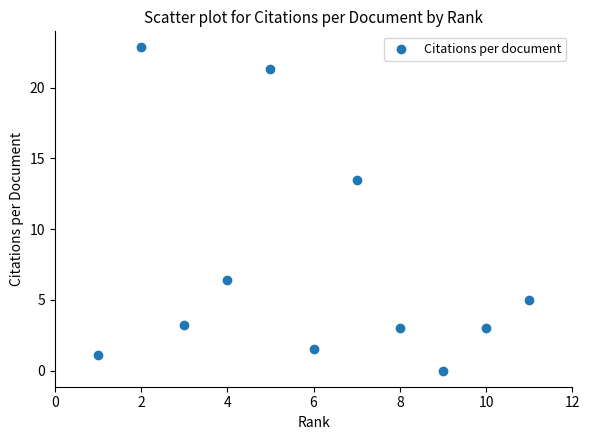

What is the average X value?

6.0